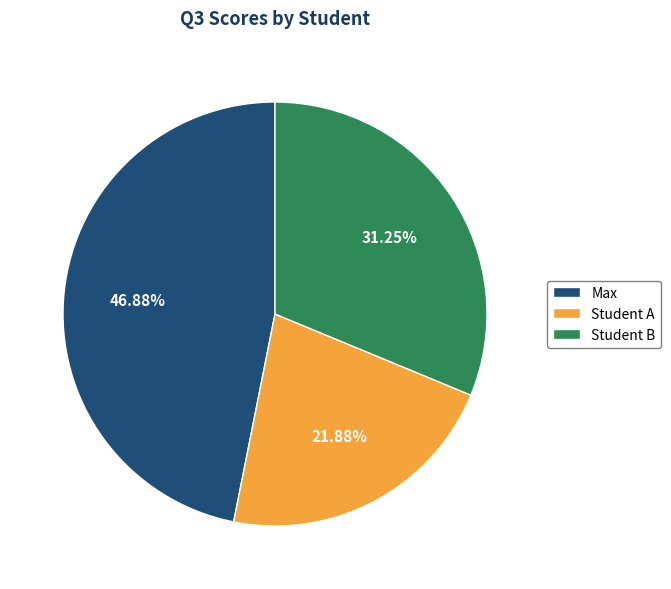

The Student B slice represents 31% of the pie. True or false?

True